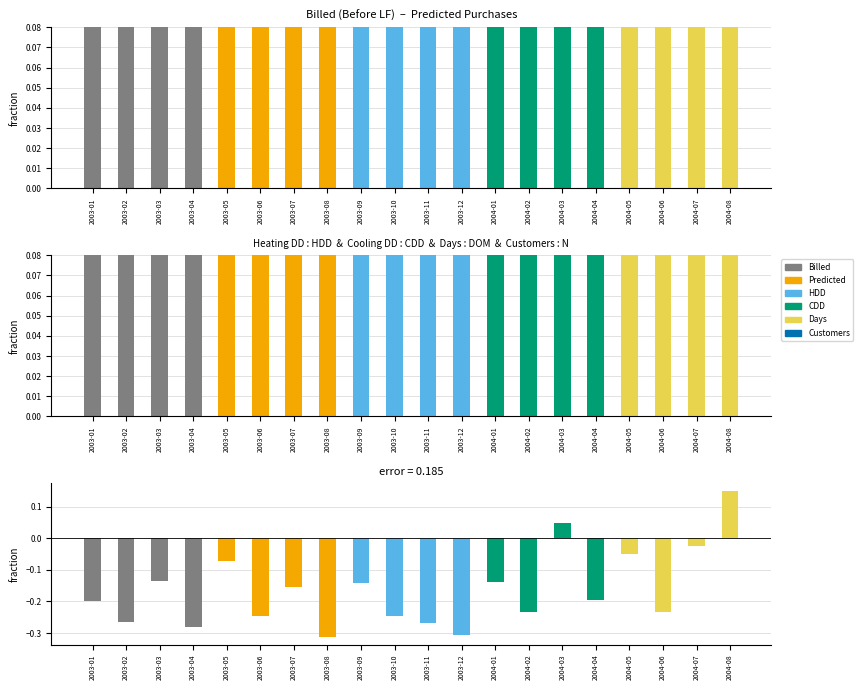

The Billed (Before LF) series shows 0.3 at 2004-08. True or false?

False